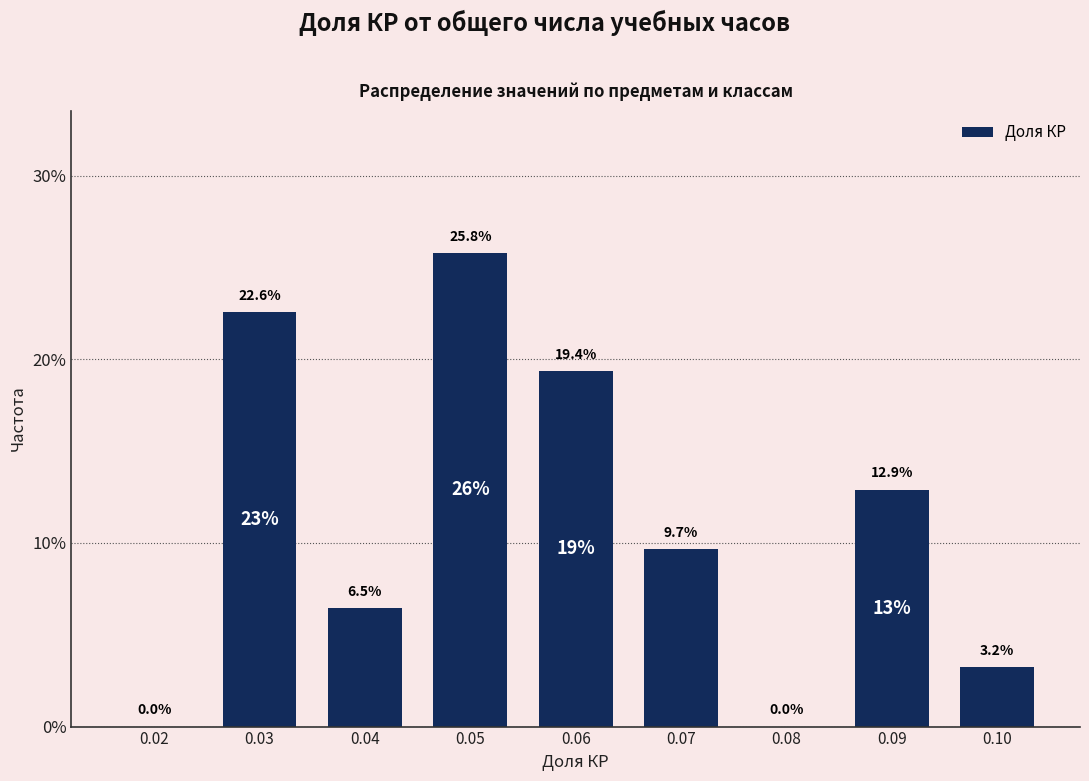

Reading right to left, transcribe all the data shown in this chart.

0.10=3.2	0.09=12.9	0.08=0.0	0.07=9.7	0.06=19.4	0.05=25.8	0.04=6.5	0.03=22.6	0.02=0.0